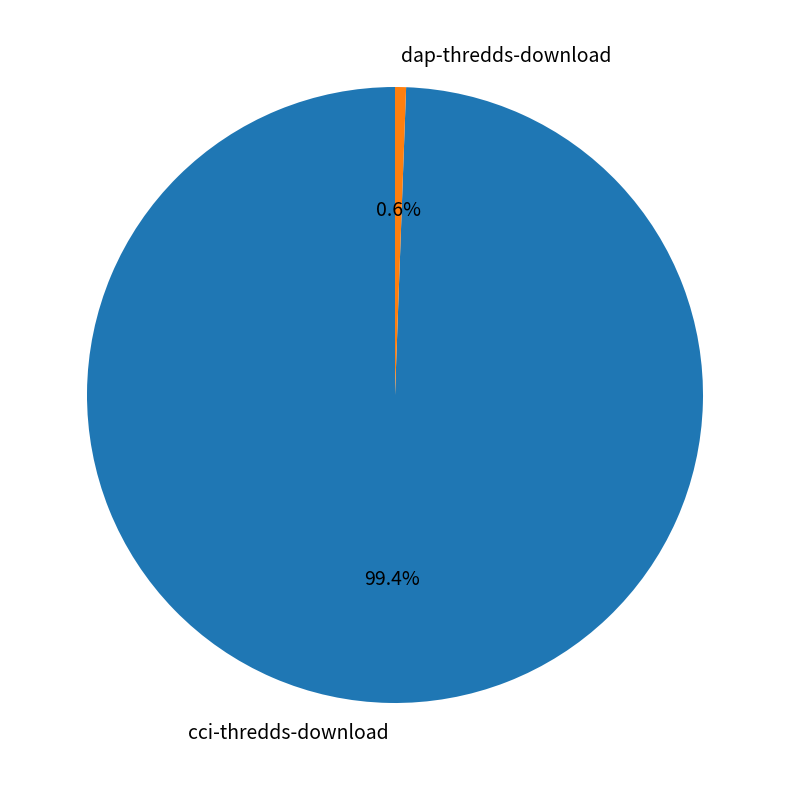

To the nearest percent, what is the difference between the cci-thredds-download and dap-thredds-download slice percentages?

99%